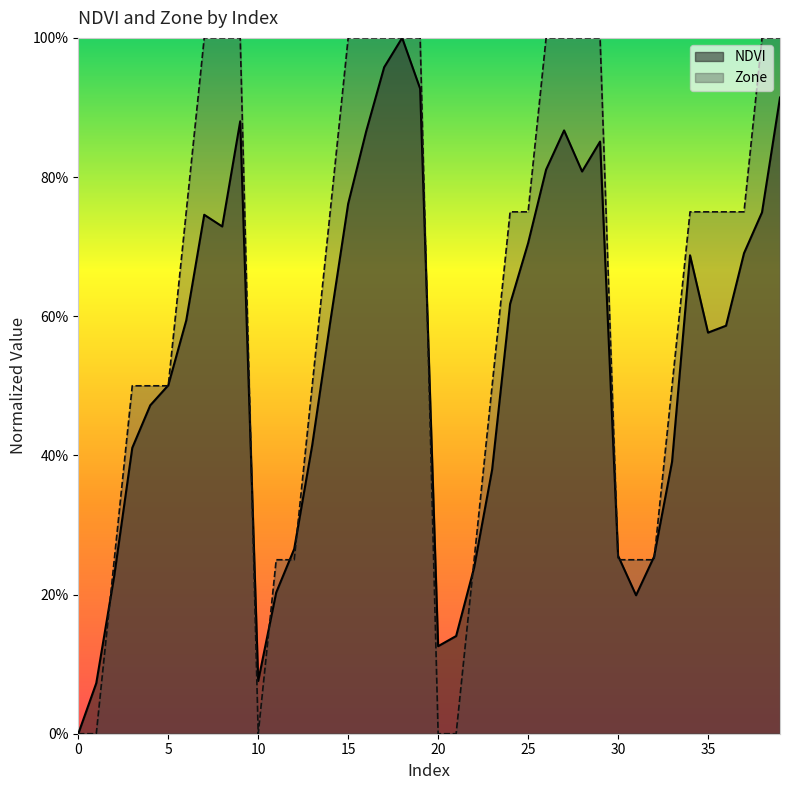

Reading left to right, extract all data points from this chart.

NDVI: 0=0.0	1=0.1	2=0.2	3=0.4	4=0.5	5=0.5	6=0.6	7=0.7	8=0.7	9=0.9	10=0.1	11=0.2	12=0.3	13=0.4	14=0.6	15=0.8	16=0.9	17=1.0	18=1.0	19=0.9	20=0.1	21=0.1	22=0.2	23=0.4	24=0.6	25=0.7	26=0.8	27=0.9	28=0.8	29=0.9	30=0.3	31=0.2	32=0.3	33=0.4	34=0.7	35=0.6	36=0.6	37=0.7	38=0.7	39=0.9
Zone: 0=0.0	1=0.0	2=0.2	3=0.5	4=0.5	5=0.5	6=0.8	7=1.0	8=1.0	9=1.0	10=0.0	11=0.2	12=0.2	13=0.5	14=0.8	15=1.0	16=1.0	17=1.0	18=1.0	19=1.0	20=0.0	21=0.0	22=0.2	23=0.5	24=0.8	25=0.8	26=1.0	27=1.0	28=1.0	29=1.0	30=0.2	31=0.2	32=0.2	33=0.5	34=0.8	35=0.8	36=0.8	37=0.8	38=1.0	39=1.0